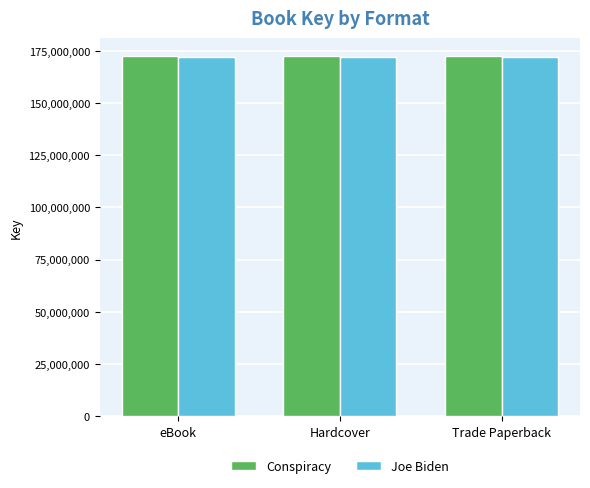

Is it true that Conspiracy equals 172430483 at Trade Paperback?

True